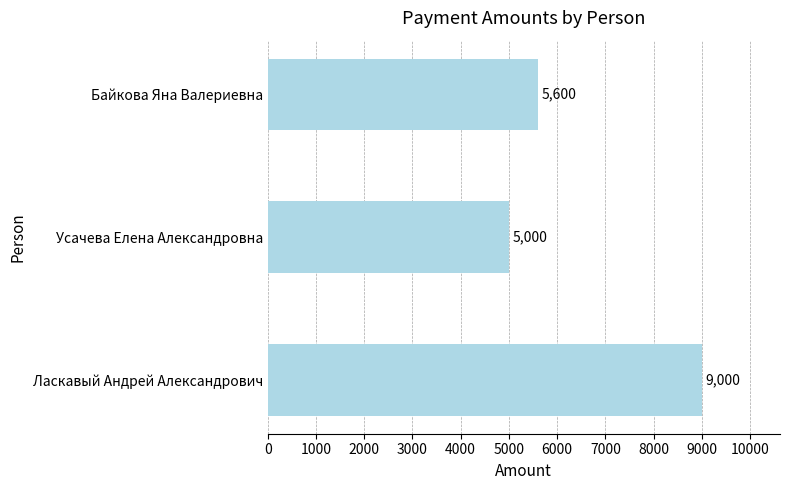

What is the difference between the maximum and minimum values?

4000